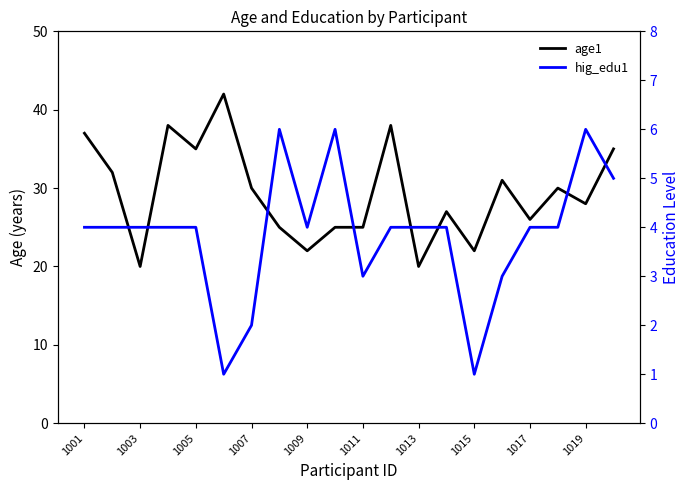

At how many categories does at least one series exceed 20?

18